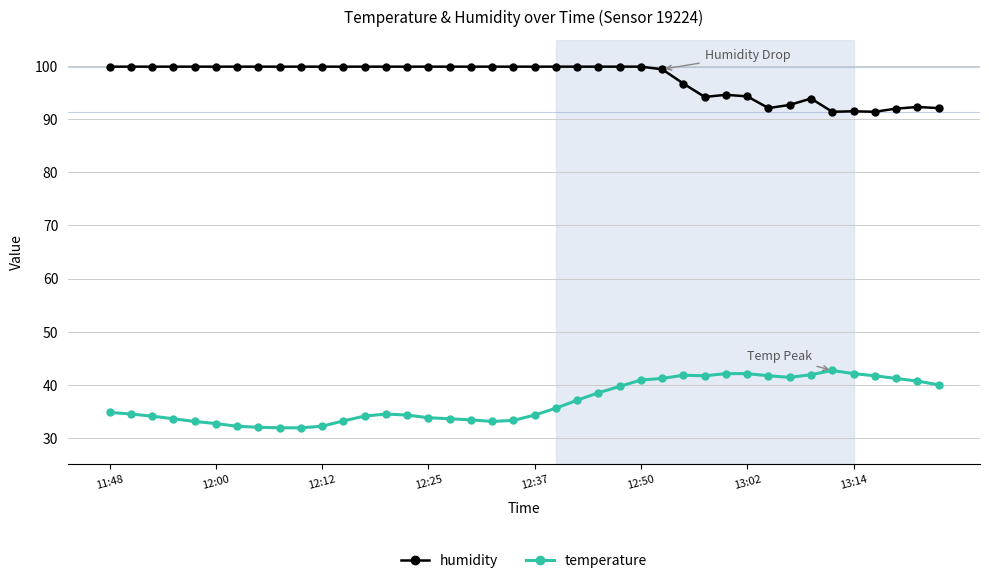

True or false: temperature and humidity cross at least once.

False